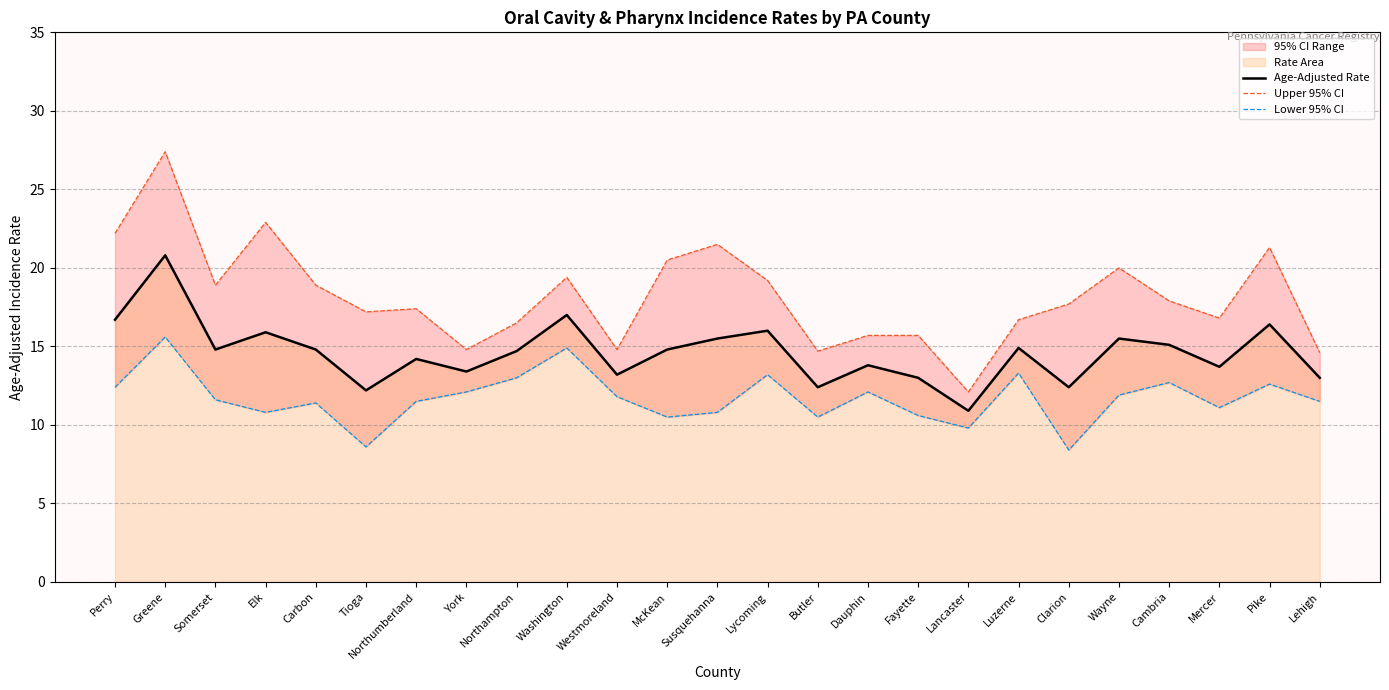

Reading left to right, list all the values displayed in this chart.

Age-Adjusted Rate: Perry=16.7	Greene=20.8	Somerset=14.8	Elk=15.9	Carbon=14.8	Tioga=12.2	Northumberland=14.2	York=13.4	Northampton=14.7	Washington=17.0	Westmoreland=13.2	McKean=14.8	Susquehanna=15.5	Lycoming=16.0	Butler=12.4	Dauphin=13.8	Fayette=13.0	Lancaster=10.9	Luzerne=14.9	Clarion=12.4	Wayne=15.5	Cambria=15.1	Mercer=13.7	Pike=16.4	Lehigh=13.0
Upper 95% CI: Perry=22.2	Greene=27.4	Somerset=18.9	Elk=22.9	Carbon=18.9	Tioga=17.2	Northumberland=17.4	York=14.8	Northampton=16.5	Washington=19.4	Westmoreland=14.8	McKean=20.5	Susquehanna=21.5	Lycoming=19.2	Butler=14.7	Dauphin=15.7	Fayette=15.7	Lancaster=12.1	Luzerne=16.7	Clarion=17.7	Wayne=20.0	Cambria=17.9	Mercer=16.8	Pike=21.3	Lehigh=14.6
Lower 95% CI: Perry=12.4	Greene=15.6	Somerset=11.6	Elk=10.8	Carbon=11.4	Tioga=8.6	Northumberland=11.5	York=12.1	Northampton=13.0	Washington=14.9	Westmoreland=11.8	McKean=10.5	Susquehanna=10.8	Lycoming=13.2	Butler=10.5	Dauphin=12.1	Fayette=10.6	Lancaster=9.8	Luzerne=13.3	Clarion=8.4	Wayne=11.9	Cambria=12.7	Mercer=11.1	Pike=12.6	Lehigh=11.5